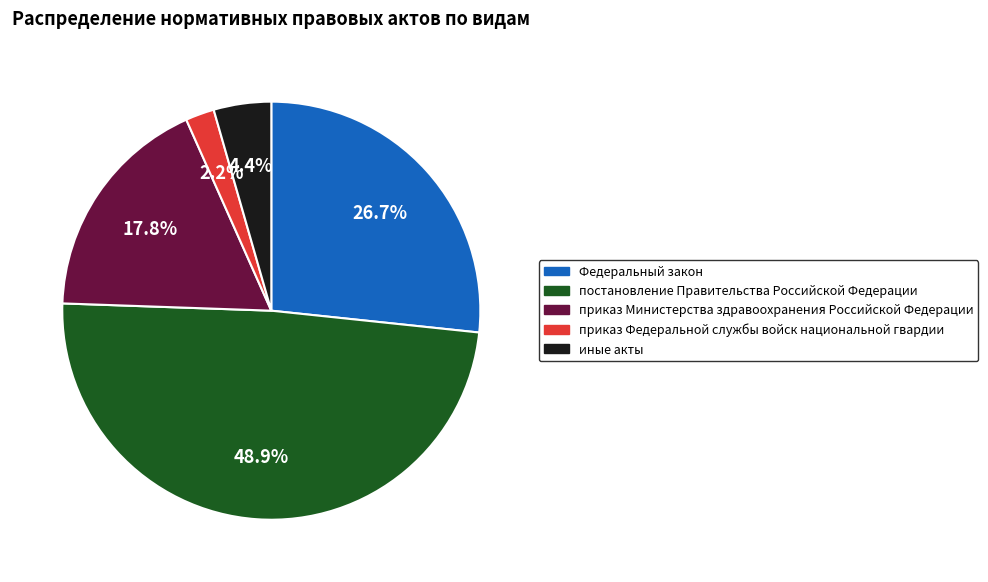

Does приказ Министерства здравоохранения Российской Федерации account for over 50% of the chart?

No